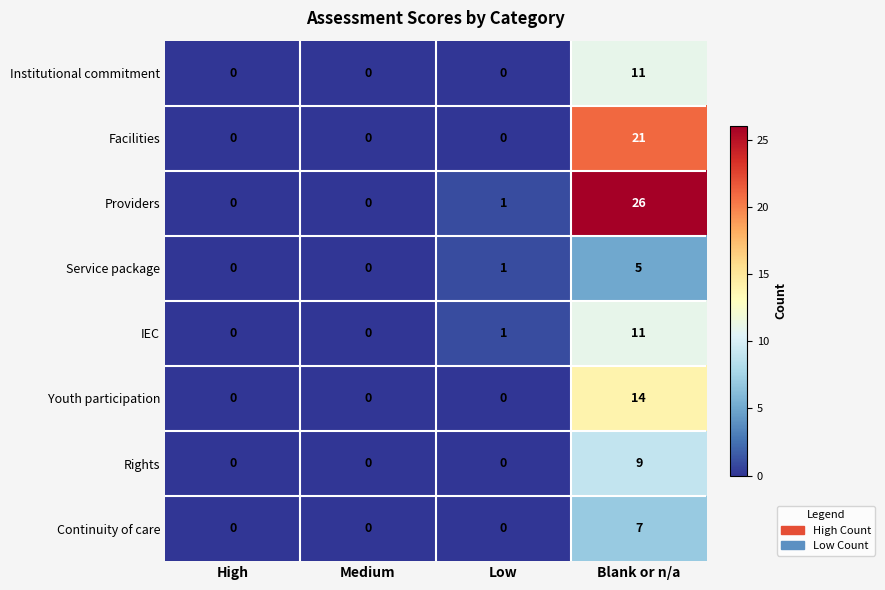

What is the sum of all Youth participation values?

14